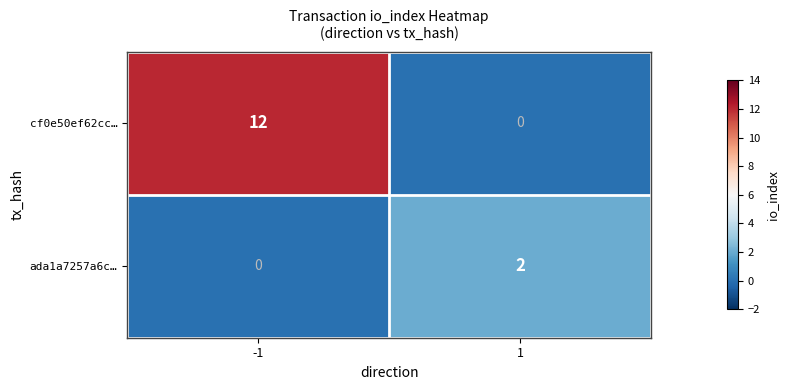

Reading right to left, list all the values displayed in this chart.

cf0e50ef62cc…: 0	12
ada1a7257a6c…: 2	0